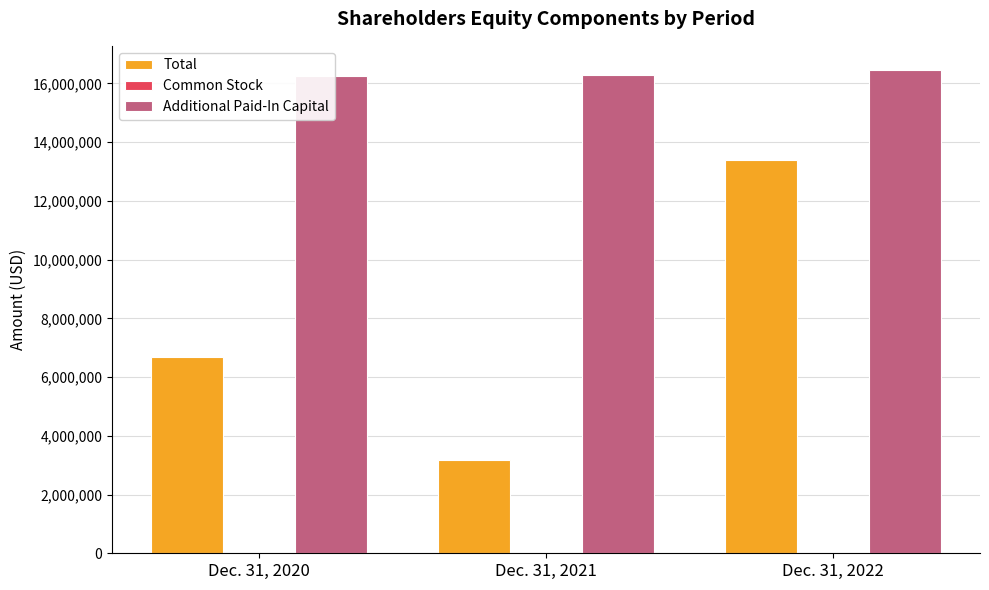

How many bars are there in each group?

3